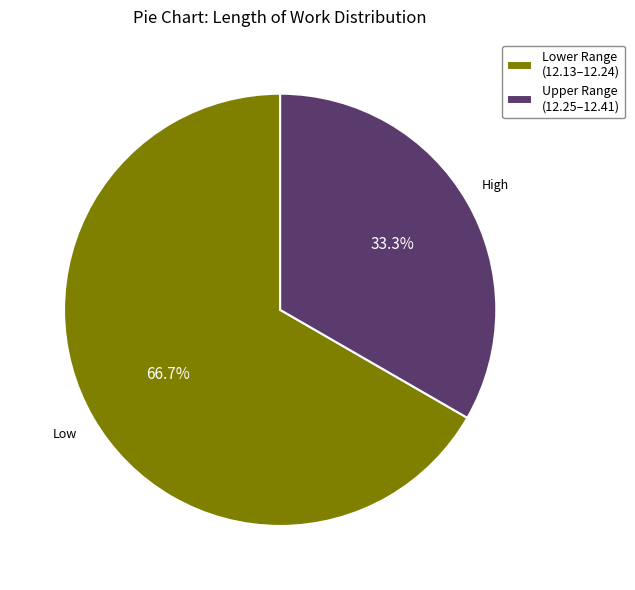

Is Upper Range (12.25–12.41) the majority of the pie?

No